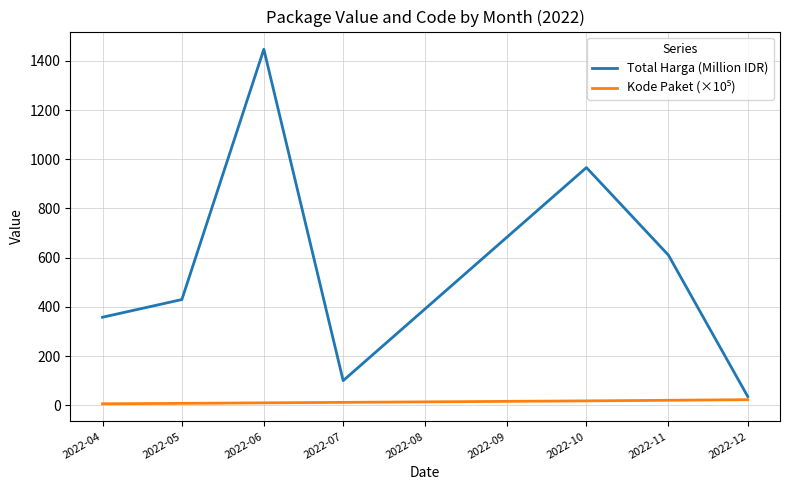

At which label does Total Harga (Million IDR) reach its peak?

2022-06